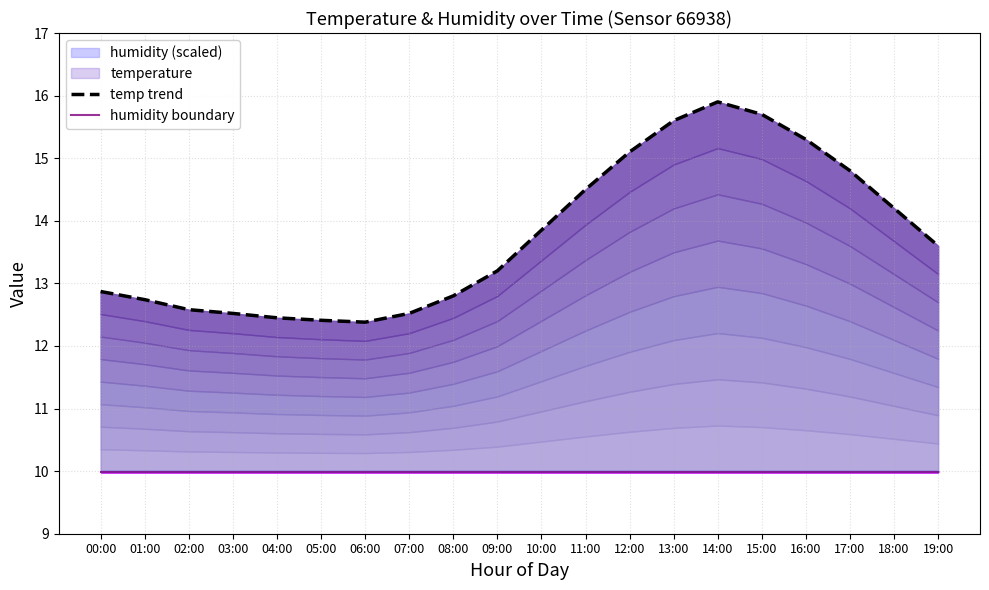

True or false: temp trend and humidity boundary cross at least once.

False